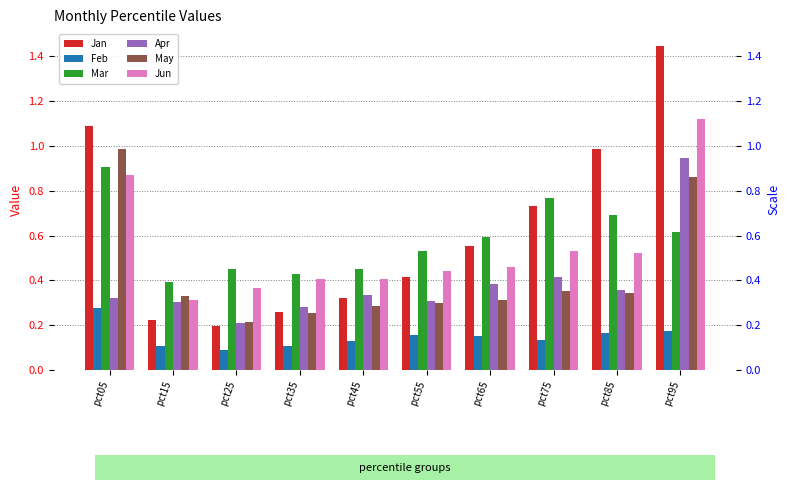

What is the value of the Feb bar at the 8th from the left?

0.1